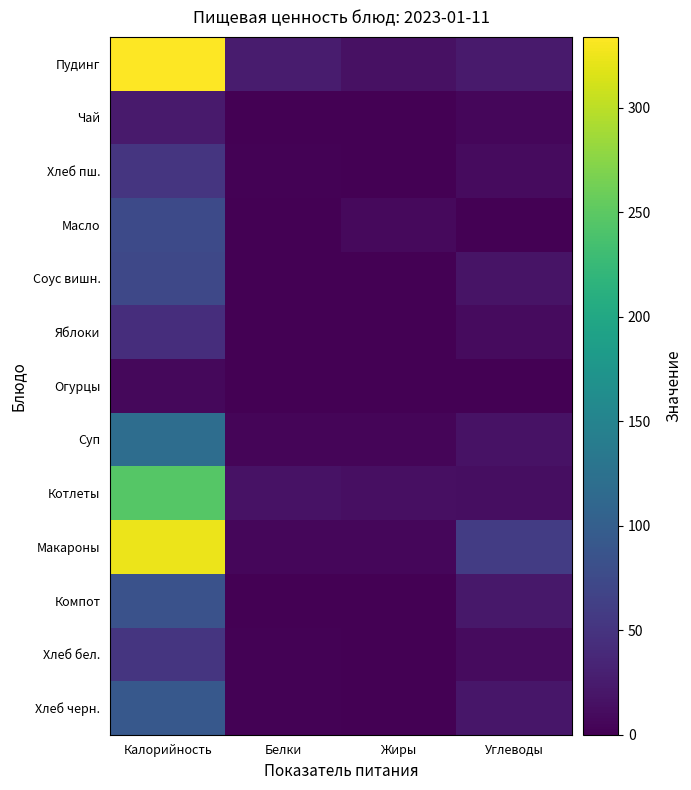

What is the difference between the highest and lowest values at Калорийность?

327